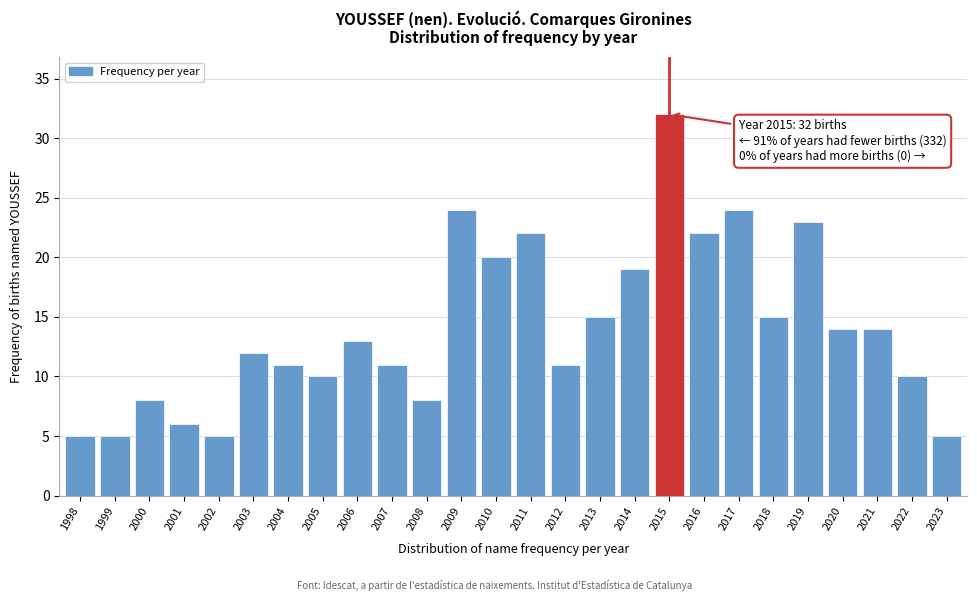

Reading right to left, extract all data points from this chart.

2023=5	2022=10	2021=14	2020=14	2019=23	2018=15	2017=24	2016=22	2015=32	2014=19	2013=15	2012=11	2011=22	2010=20	2009=24	2008=8	2007=11	2006=13	2005=10	2004=11	2003=12	2002=5	2001=6	2000=8	1999=5	1998=5